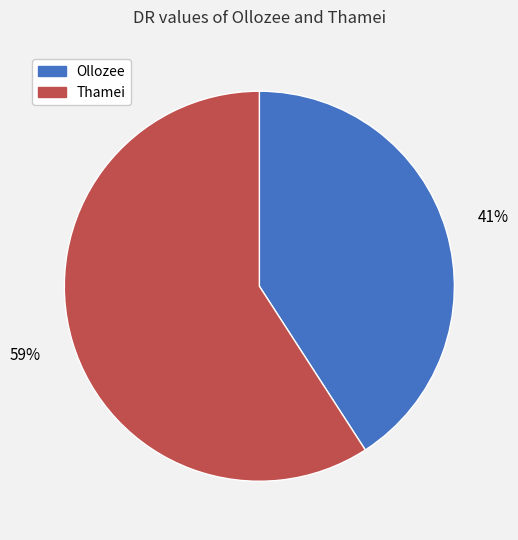

Between Thamei and Ollozee, which is larger?

Thamei